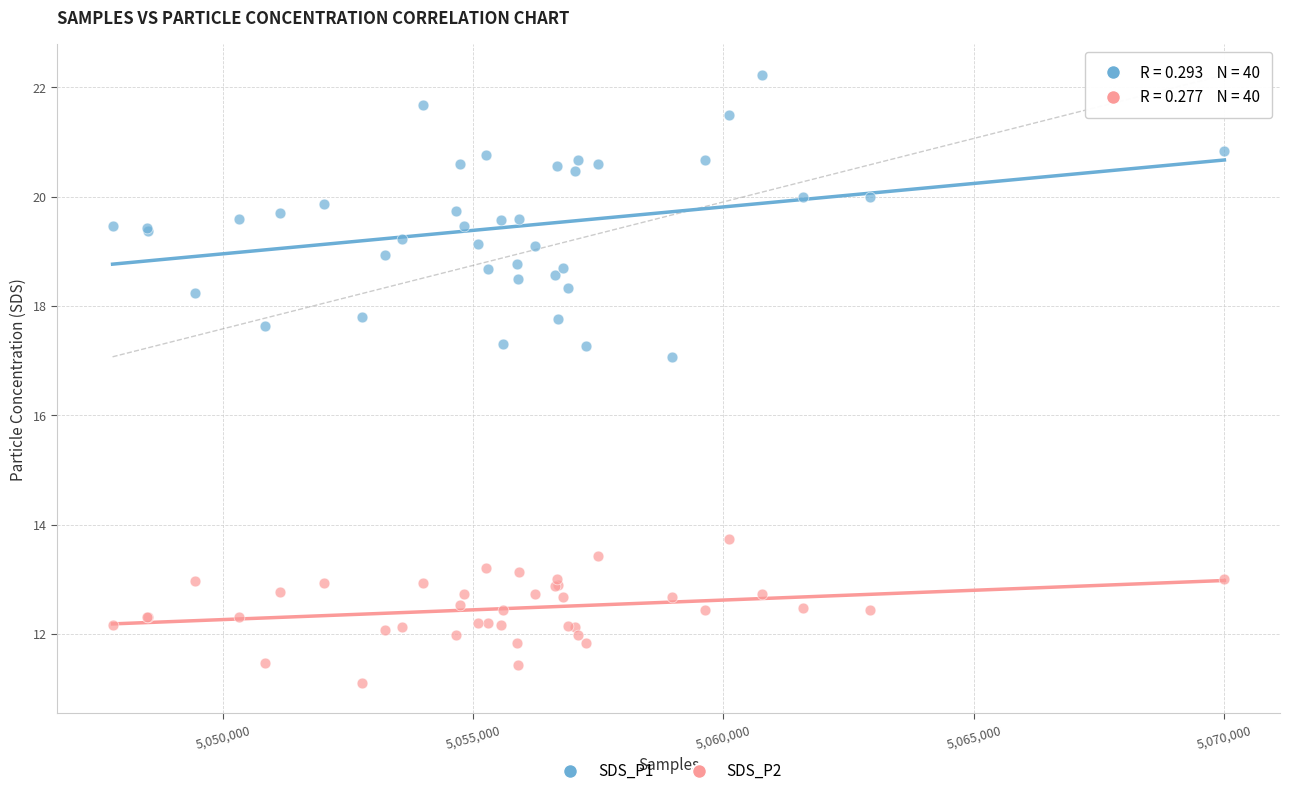

Which series has the largest Y range (max minus min)?

SDS_P1